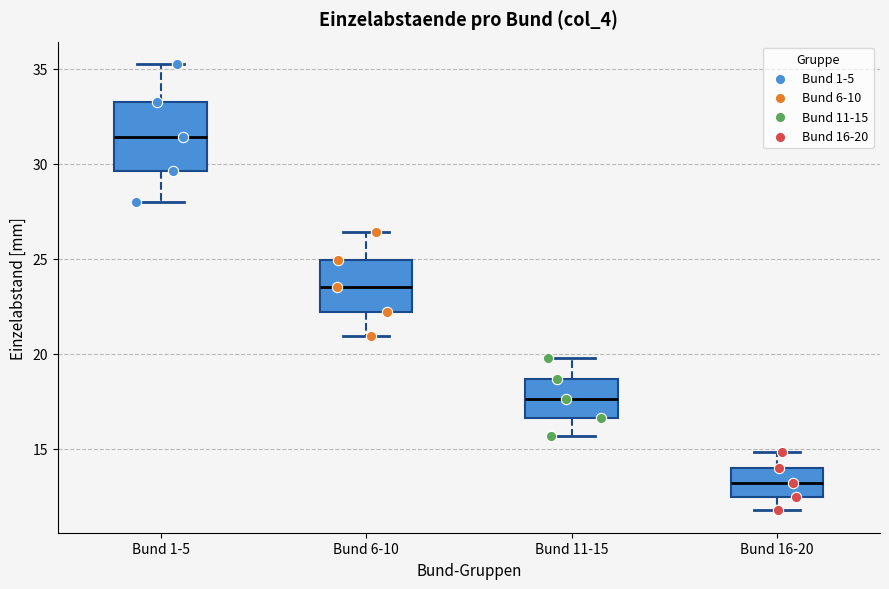

Reading left to right, read every box against the y-axis: the position of its median line, the range the box covers, and the ends of its whiskers. The values are not printed on the chart, so give them approximately, as read against the axis.

Bund 1-5: median 31.5, box 29.5 to 33.5, whiskers 28.0 to 35.0
Bund 6-10: median 23.5, box 22.0 to 25.0, whiskers 21.0 to 26.5
Bund 11-15: median 17.5, box 16.5 to 18.5, whiskers 15.5 to 20.0
Bund 16-20: median 13.0, box 12.5 to 14.0, whiskers 12.0 to 15.0